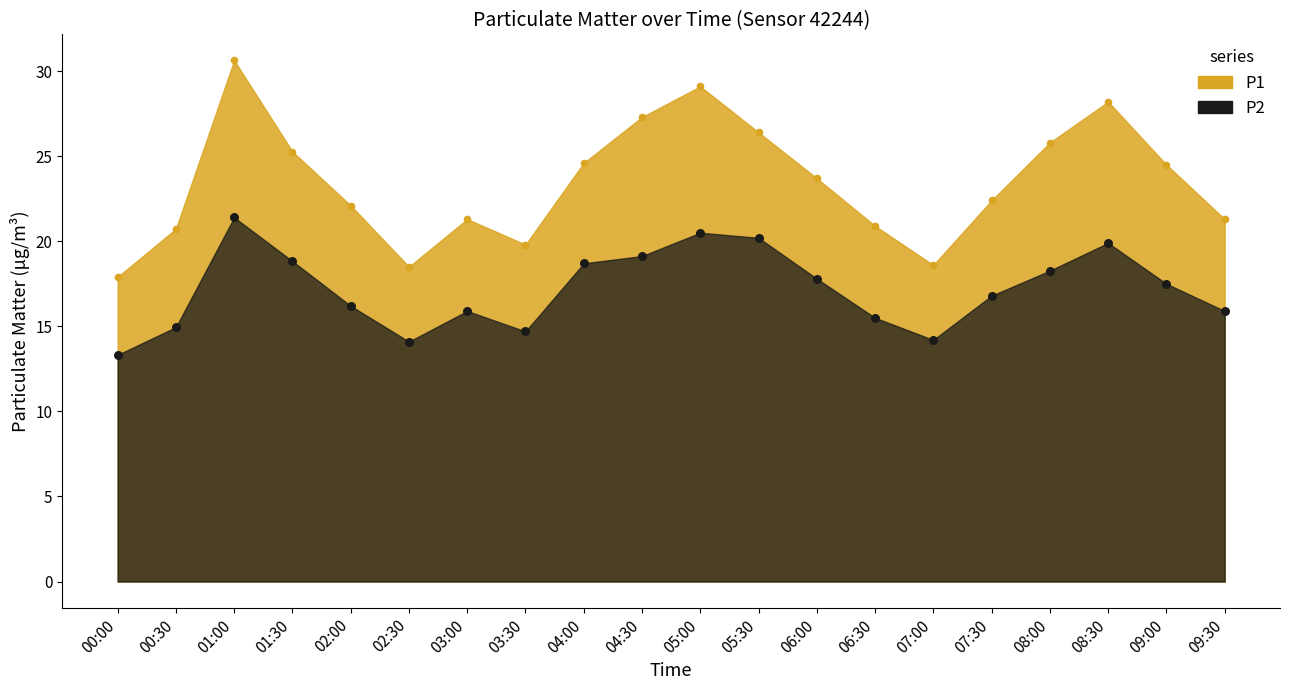

Which series has the largest total across all categories?

P1